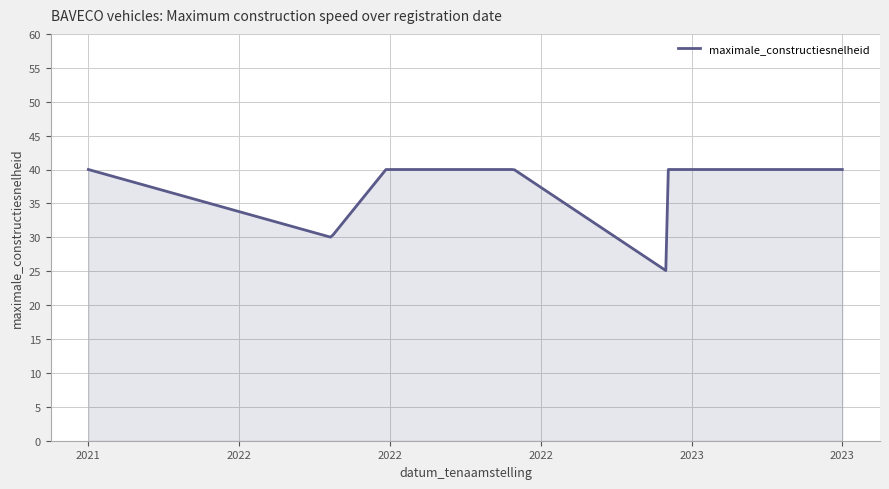

What is the difference between the maximum and minimum values?

14.9